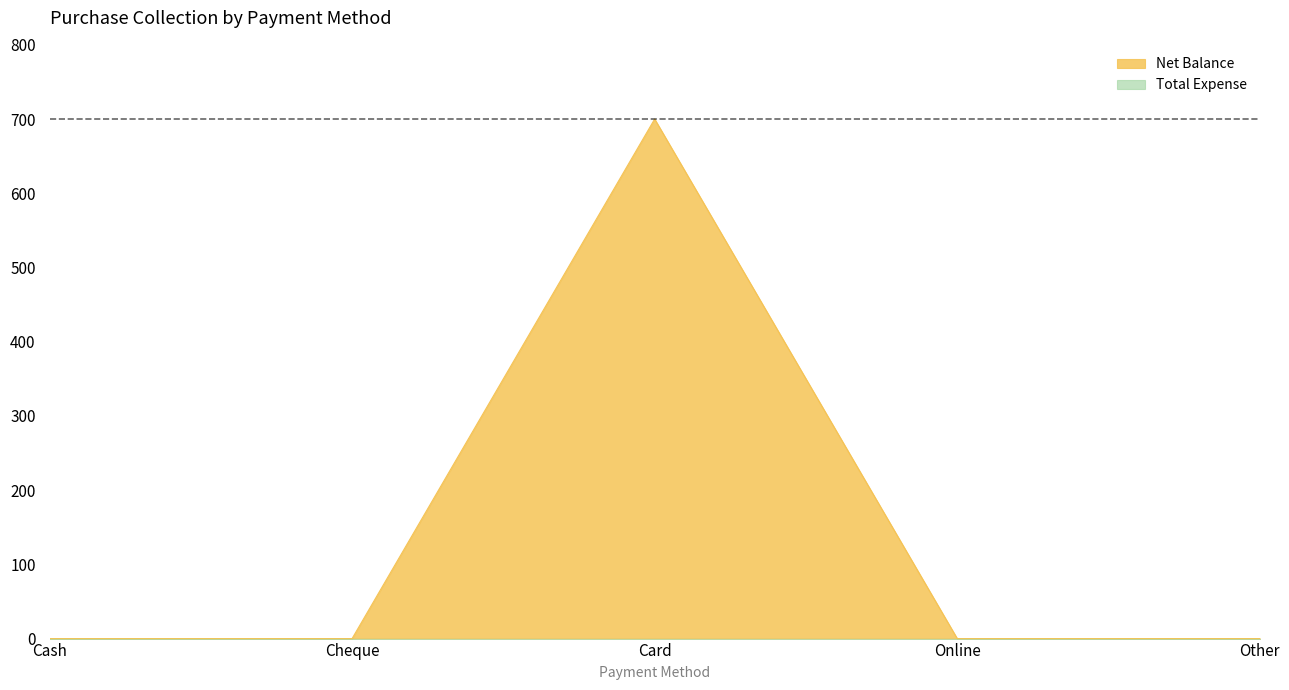

List the labels in order of value, largest first.

Card, Cash, Cheque, Online, Other